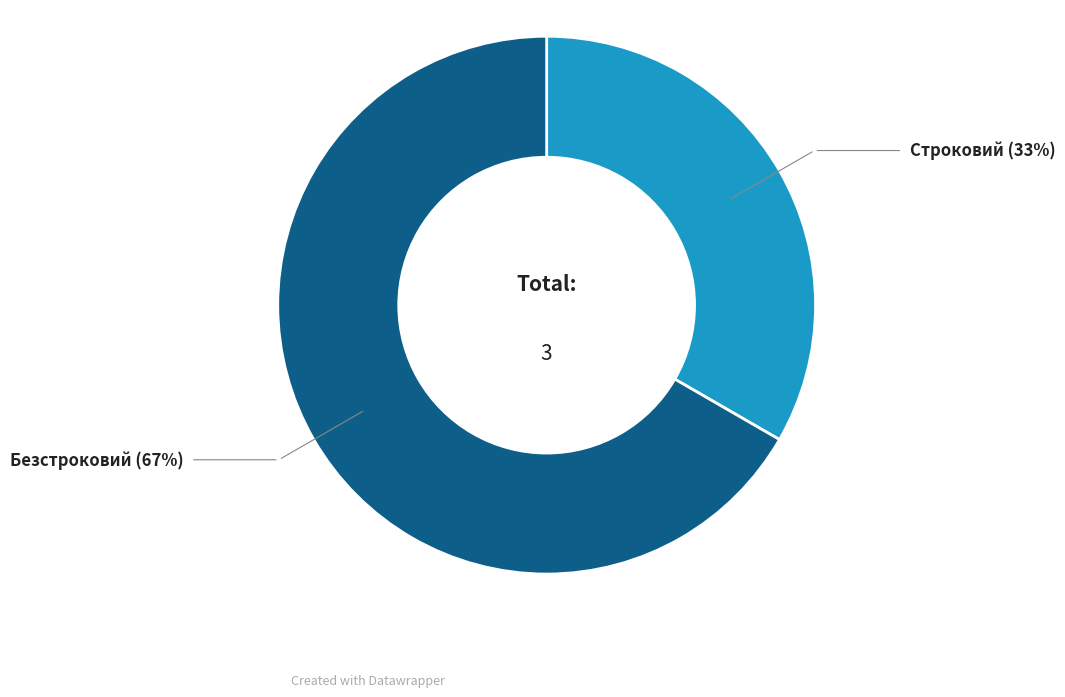

Count the number of slices in the pie.

2